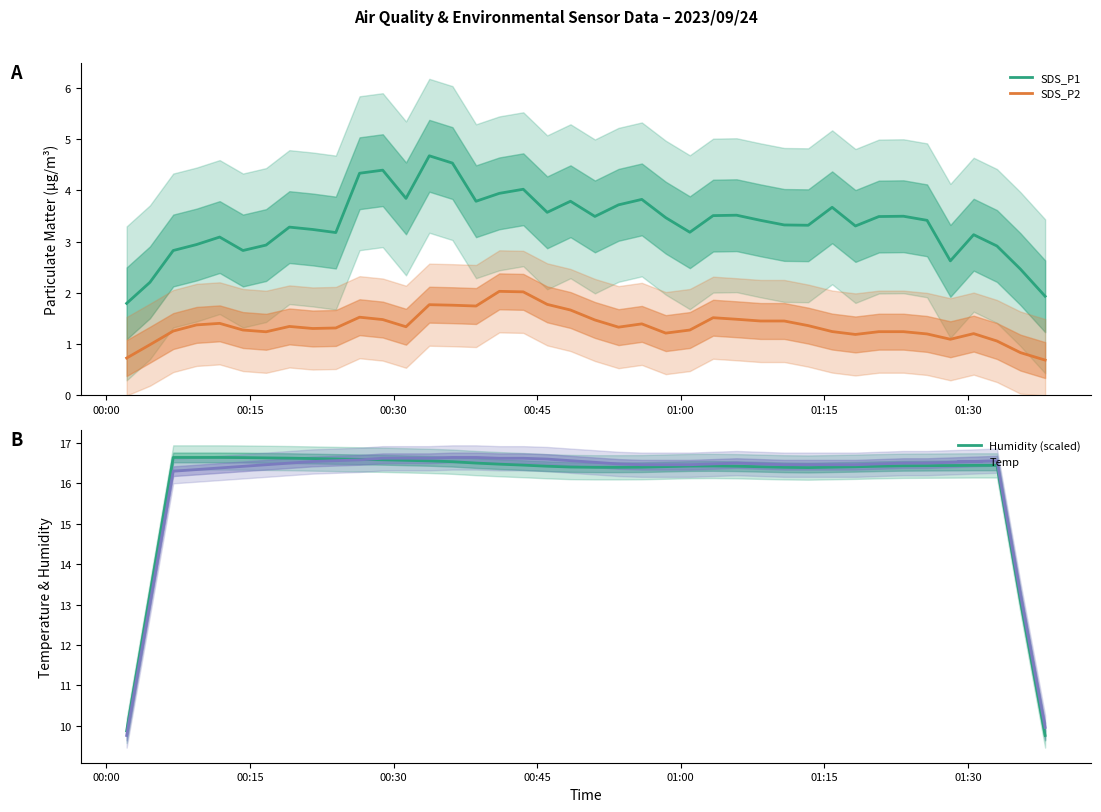

Does the chart have visible grid lines?

No